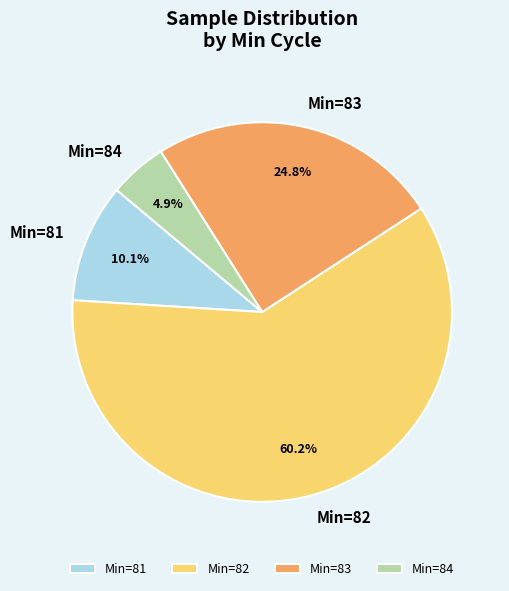

Does any single category account for the majority?

Yes